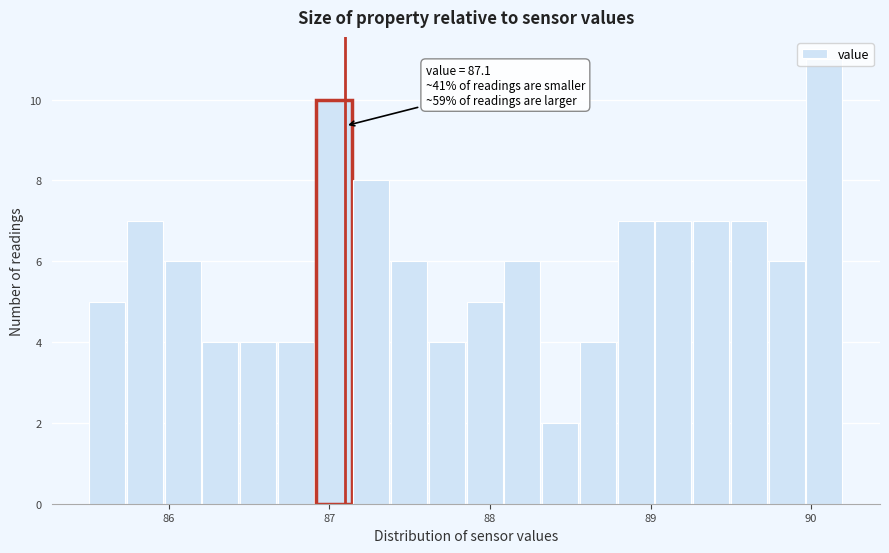

Around what value on the x-axis is the tallest bar? Give the approximate position of its centre, as read against the axis.

90.1